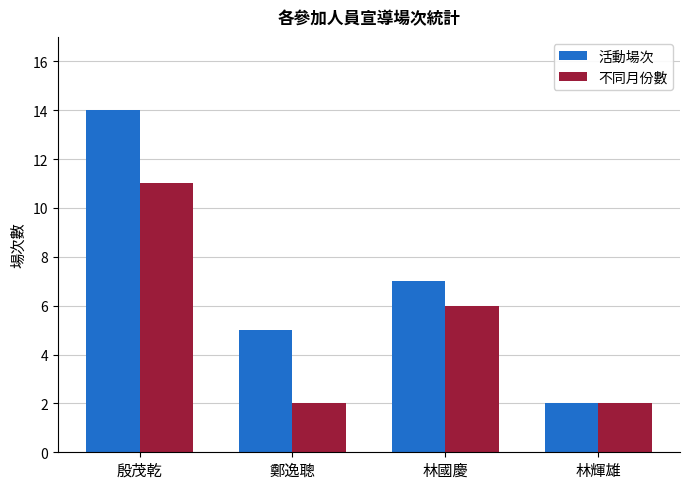

How many bars are there in each group?

2